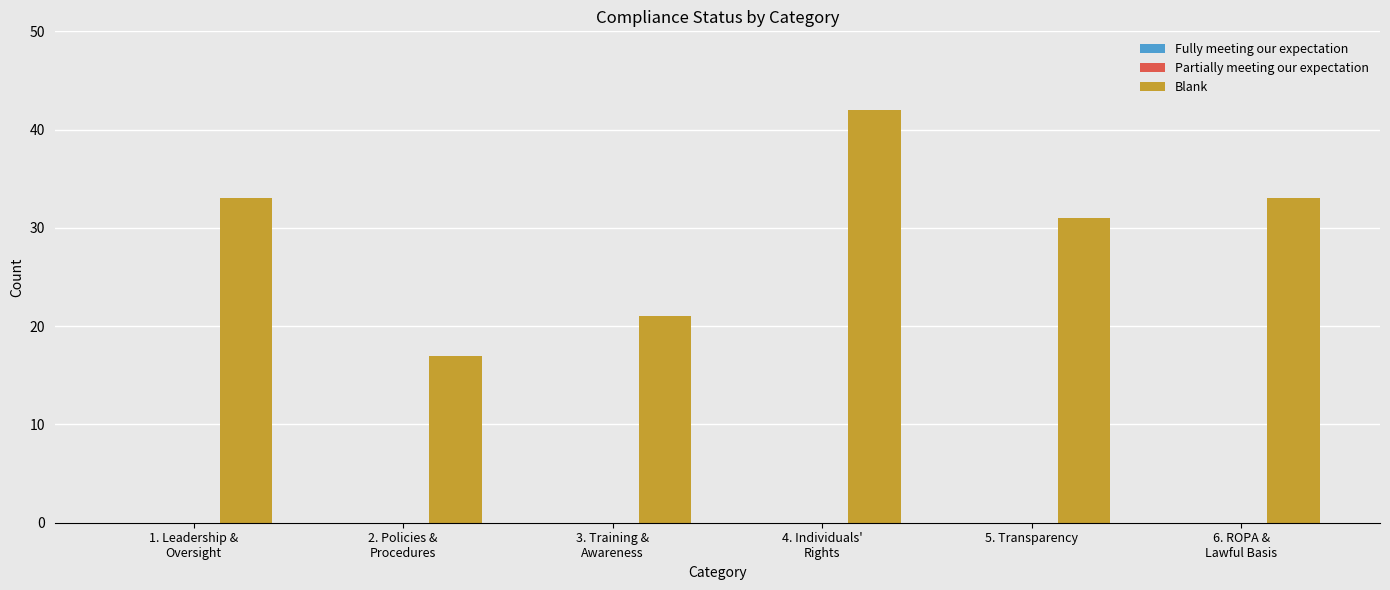

What is the smallest value displayed?

17